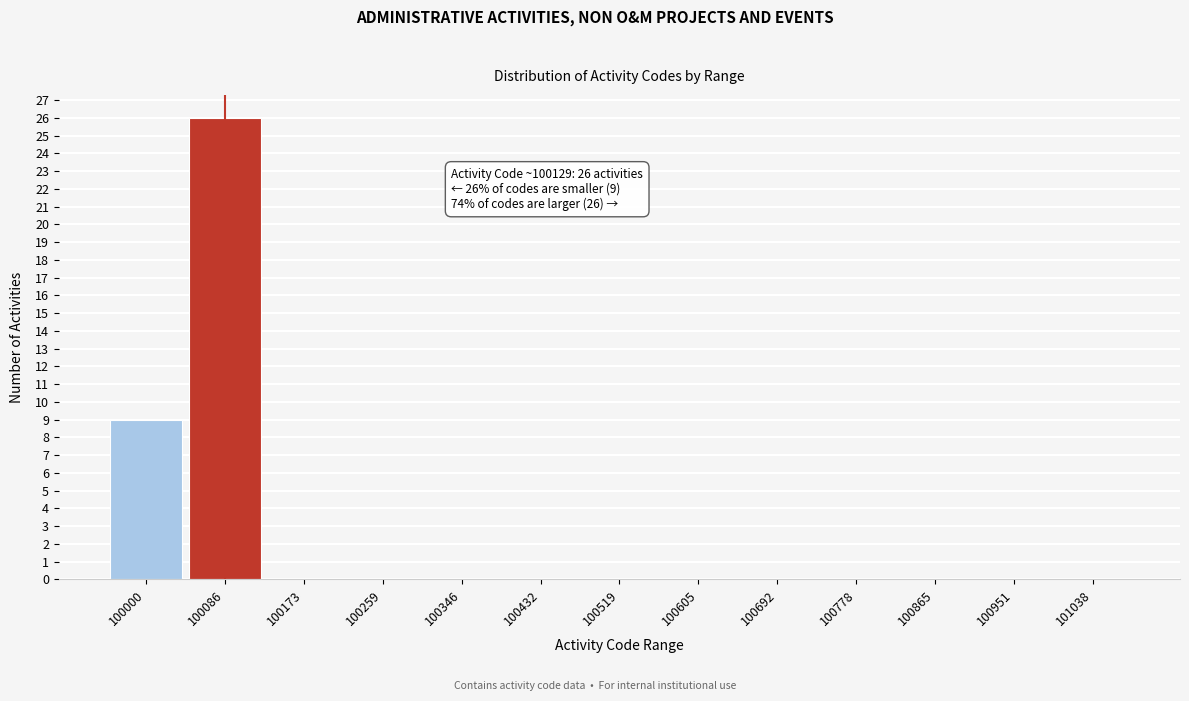

Reading right to left, transcribe all the data shown in this chart.

101038=0	100951=0	100865=0	100778=0	100692=0	100605=0	100519=0	100432=0	100346=0	100259=0	100173=0	100086=26	100000=9